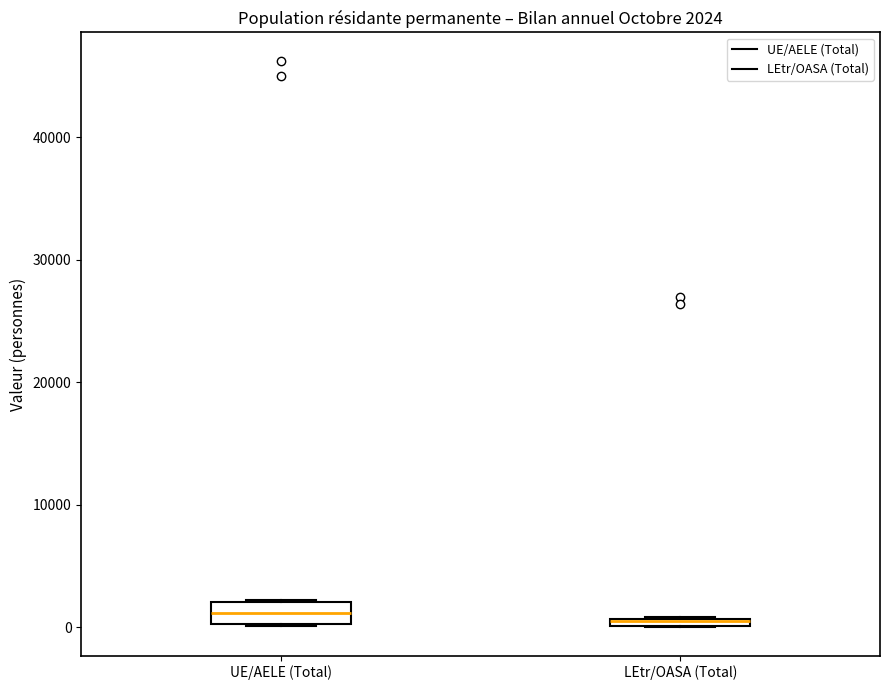

Comparing the boxes themselves (not the whiskers), which one is the tallest?

UE/AELE (Total)